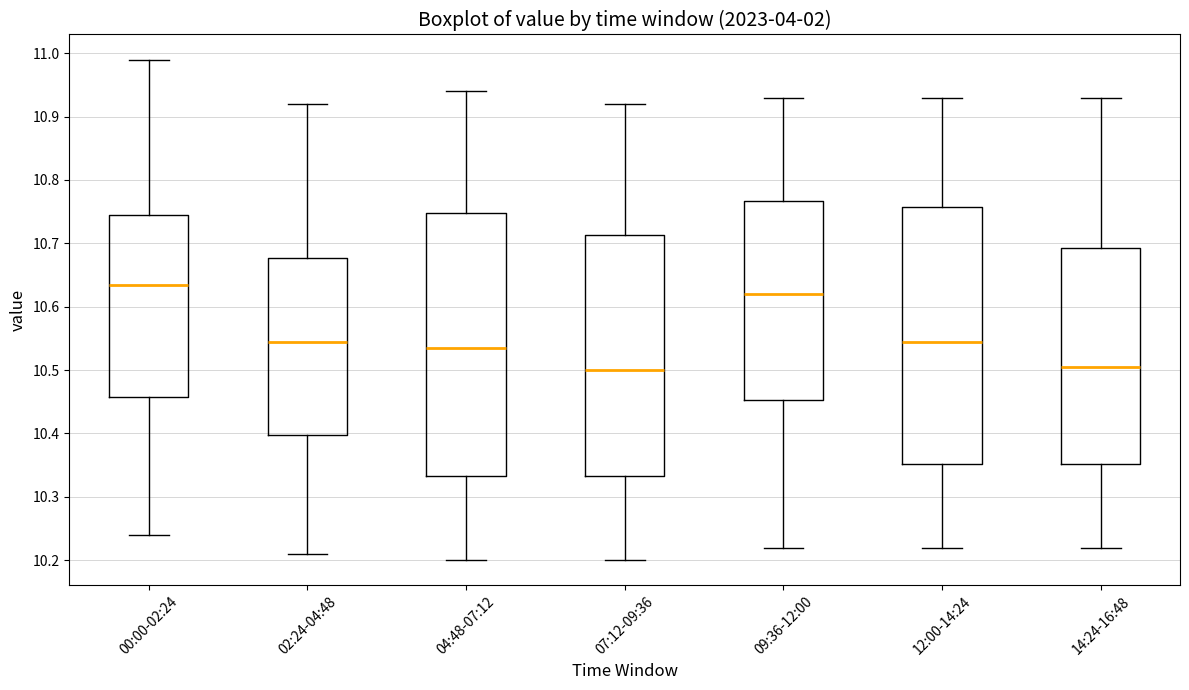

Reading left to right, read every box against the y-axis: the position of its median line, the range the box covers, and the ends of its whiskers. The values are not printed on the chart, so give them approximately, as read against the axis.

00:00-02:24: median 10.64, box 10.46 to 10.75, whiskers 10.24 to 10.99
02:24-04:48: median 10.55, box 10.40 to 10.68, whiskers 10.21 to 10.92
04:48-07:12: median 10.54, box 10.33 to 10.75, whiskers 10.20 to 10.94
07:12-09:36: median 10.50, box 10.33 to 10.71, whiskers 10.20 to 10.92
09:36-12:00: median 10.62, box 10.45 to 10.77, whiskers 10.22 to 10.93
12:00-14:24: median 10.55, box 10.35 to 10.76, whiskers 10.22 to 10.93
14:24-16:48: median 10.51, box 10.35 to 10.69, whiskers 10.22 to 10.93